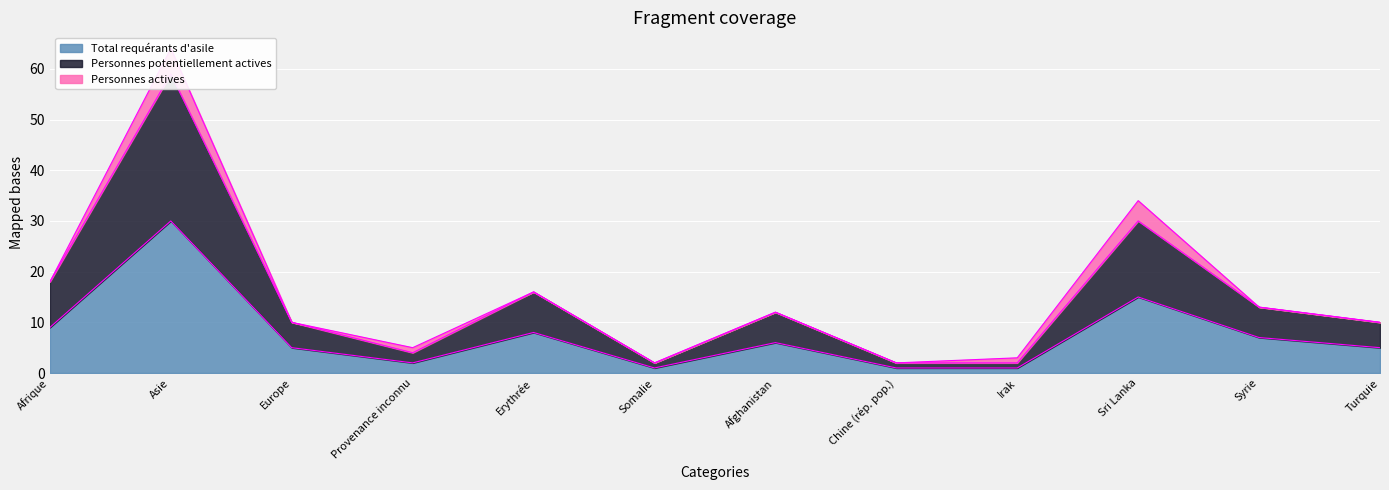

What is the total value across all series at Irak?

3